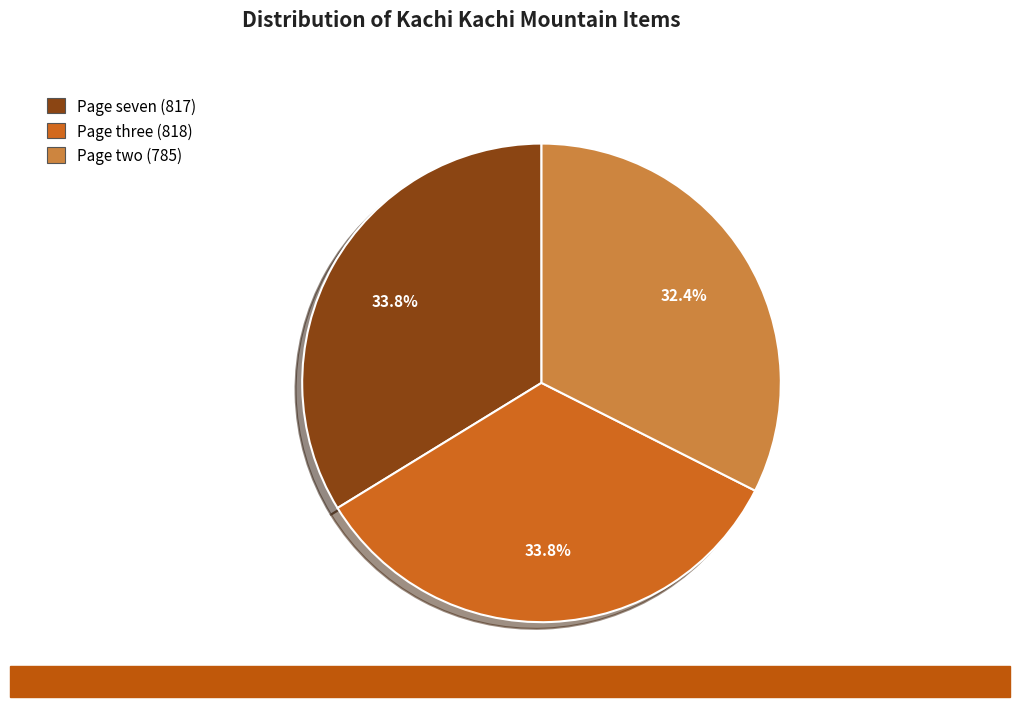

Is there a majority slice in this chart?

No